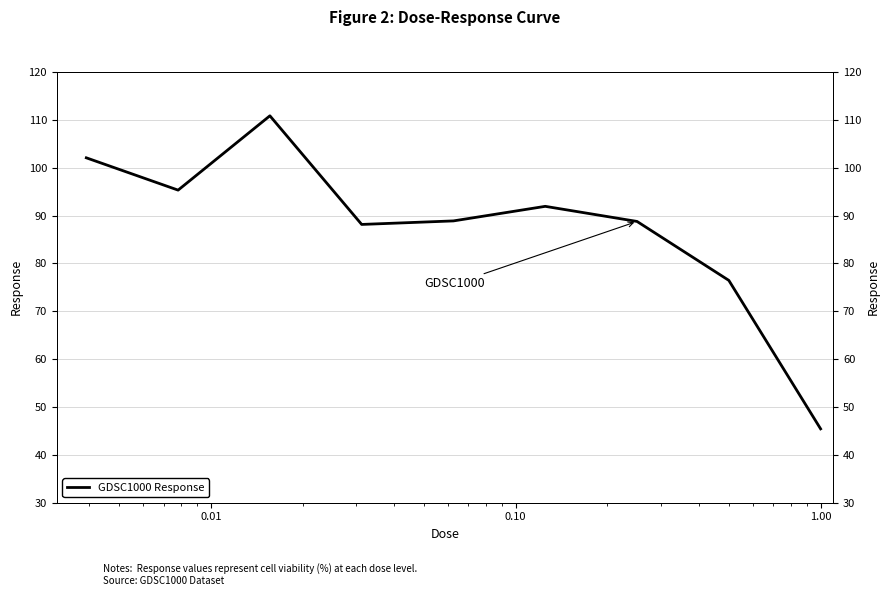

How many points are higher than both their immediate neighbors (excluding endpoints)?

2